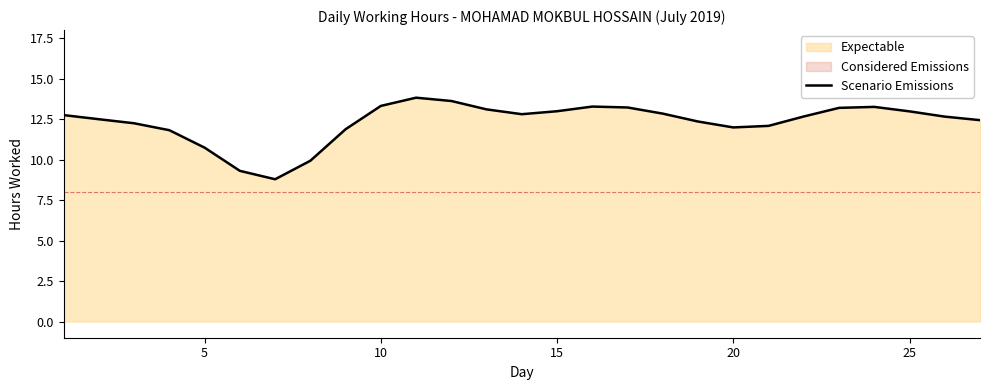

Reading left to right, extract all data points from this chart.

12.7	12.5	12.2	11.8	10.7	9.3	8.8	9.9	11.9	13.3	13.8	13.6	13.1	12.8	13.0	13.3	13.2	12.8	12.4	12.0	12.1	12.7	13.2	13.3	13.0	12.7	12.4